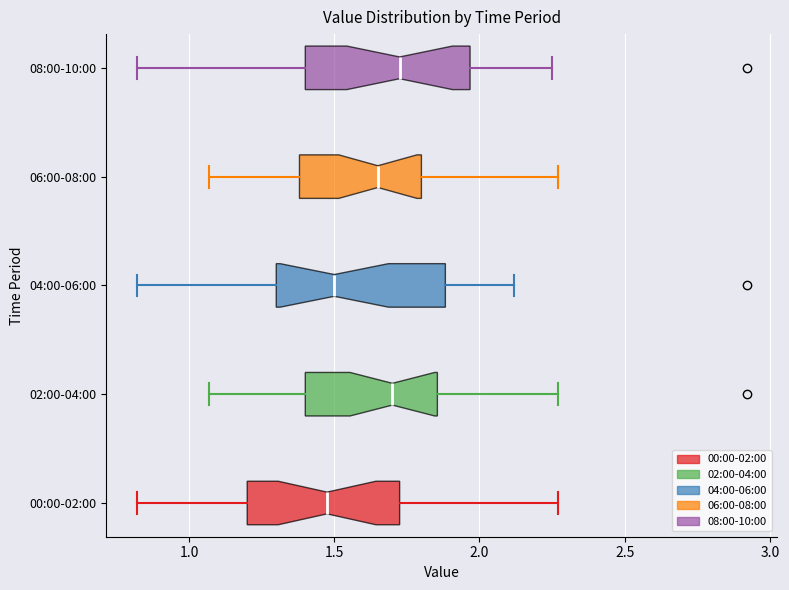

Reading bottom to top, read every box against the x-axis: the position of its median line, the range the box covers, and the ends of its whiskers. The values are not printed on the chart, so give them approximately, as read against the axis.

00:00-02:00: median 1.50, box 1.20 to 1.75, whiskers 0.80 to 2.25
02:00-04:00: median 1.70, box 1.40 to 1.85, whiskers 1.05 to 2.25
04:00-06:00: median 1.50, box 1.30 to 1.90, whiskers 0.80 to 2.10
06:00-08:00: median 1.65, box 1.40 to 1.80, whiskers 1.05 to 2.25
08:00-10:00: median 1.75, box 1.40 to 1.95, whiskers 0.80 to 2.25